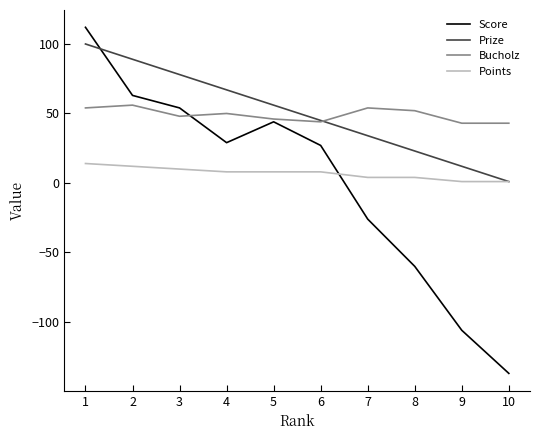

The value of Score at 7 is -26. True or false?

True